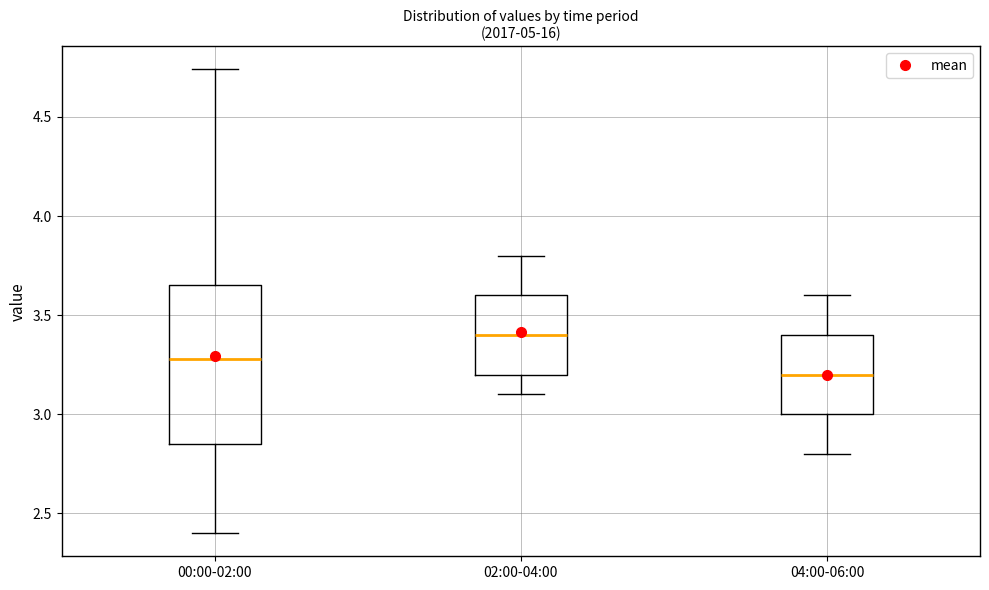

Comparing the boxes themselves (not the whiskers), which one is the tallest?

00:00-02:00